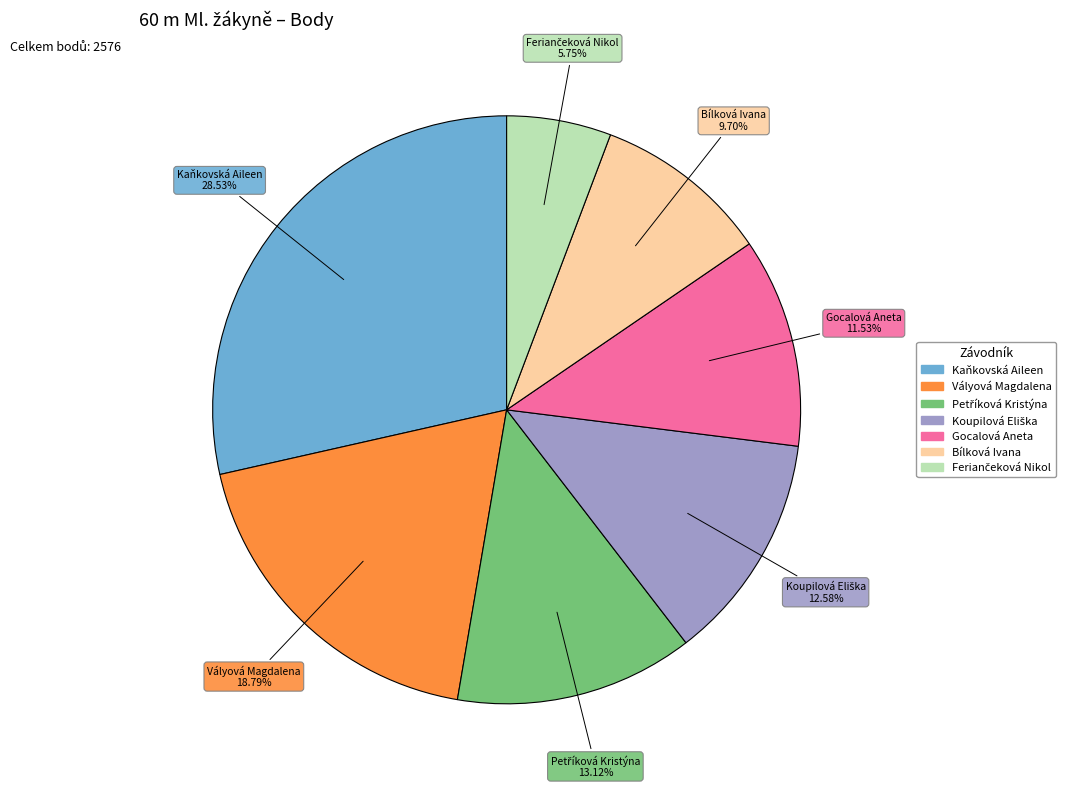

Combined, do Gocalová Aneta and Vályová Magdalena account for over 50%?

No